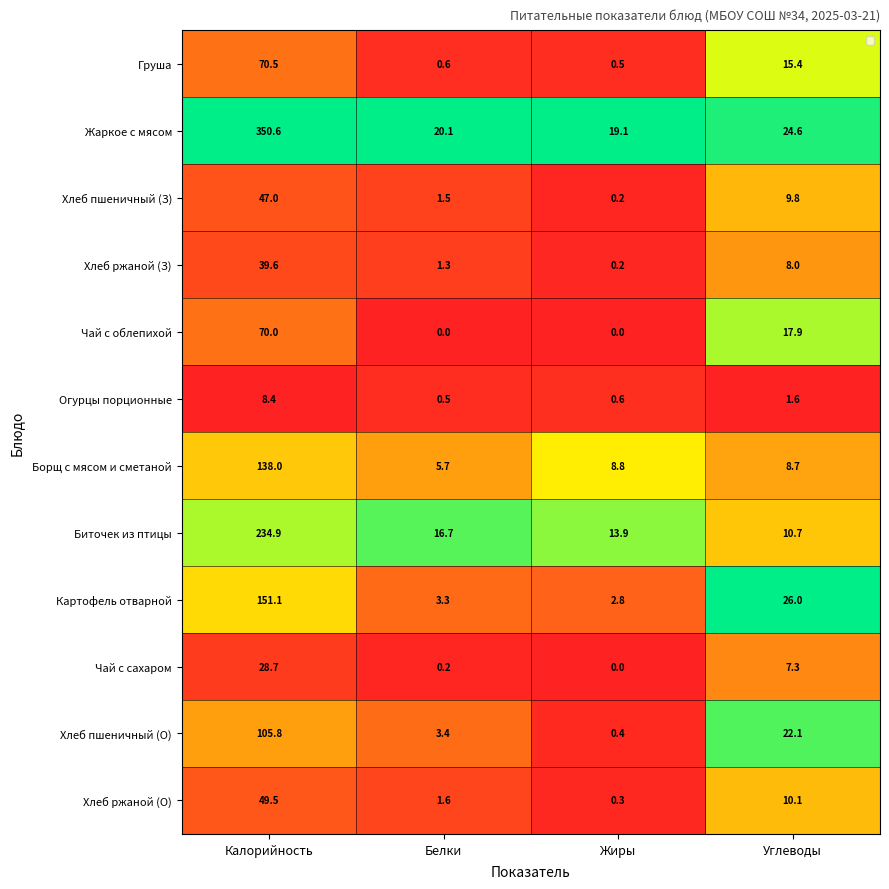

At which label is Хлеб ржаной (З) closest to 19?

Углеводы